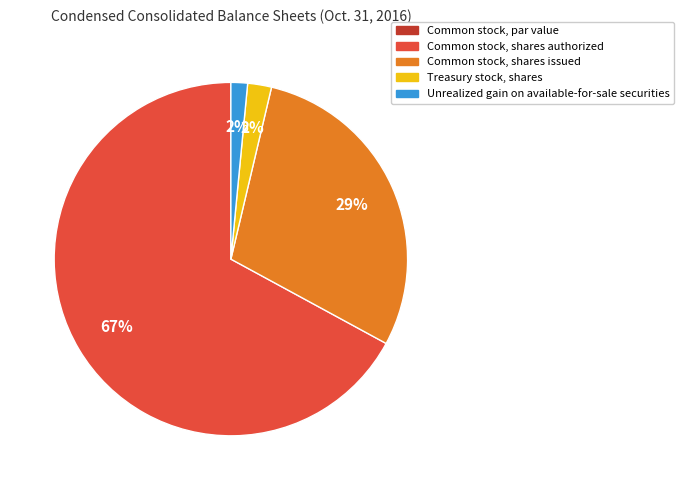

To the nearest percent, what percentage of the pie is Unrealized gain on available-for-sale securities?

2%